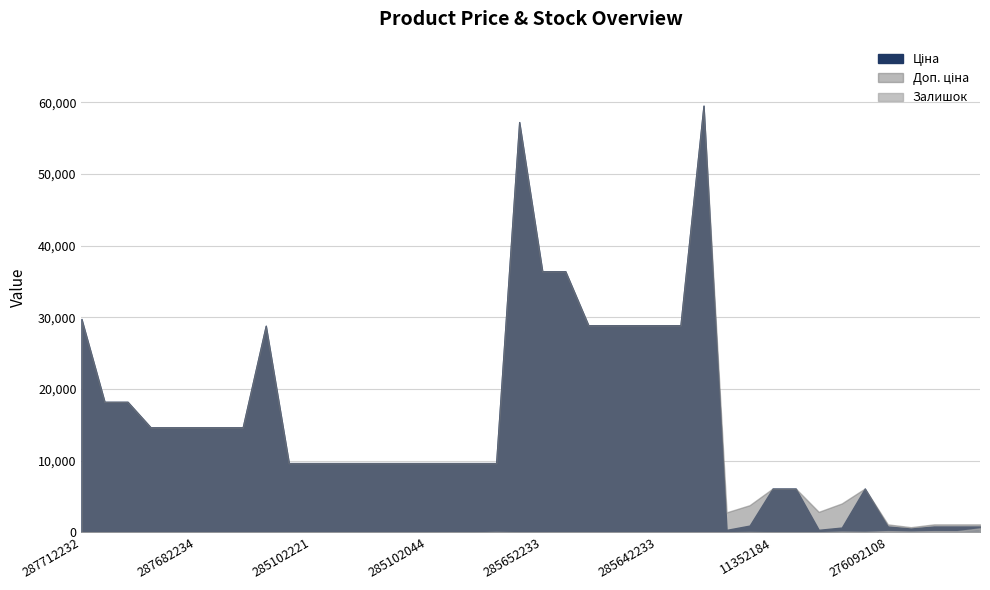

Does the chart display data point markers on the line(s)?

No